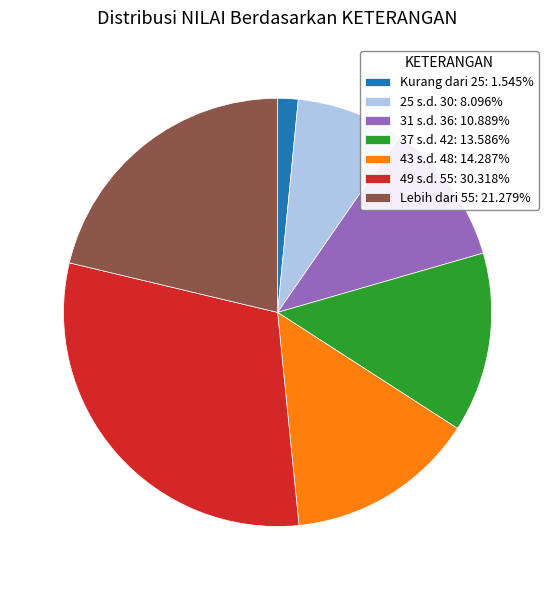

What is the smallest slice in the pie chart?

Kurang dari 25